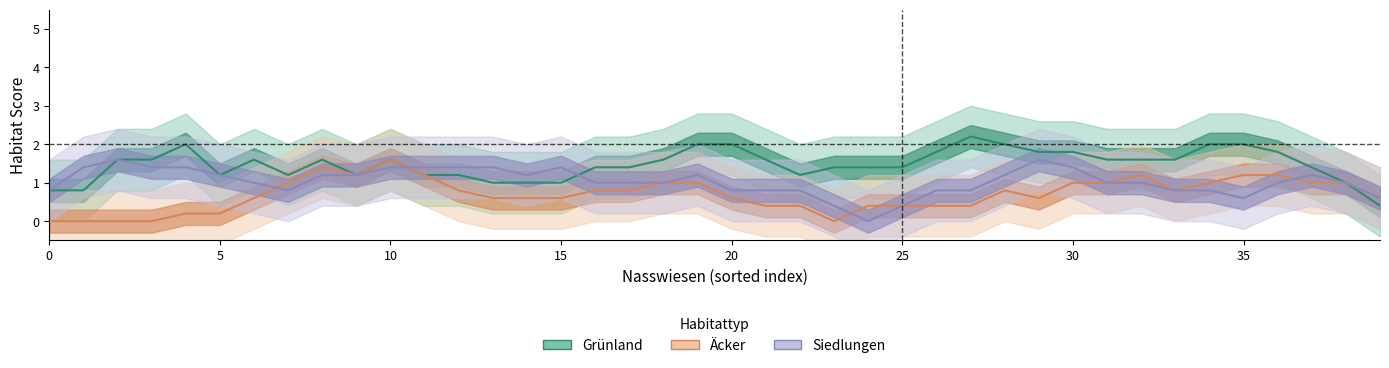

True or false: Grünland and Äcker intersect in this chart.

False